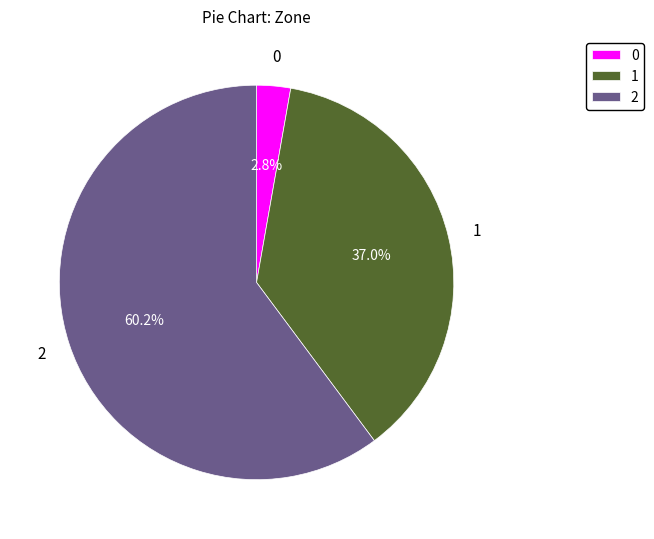

Approximately how many times larger is the value at 2 compared to 1?

1.6